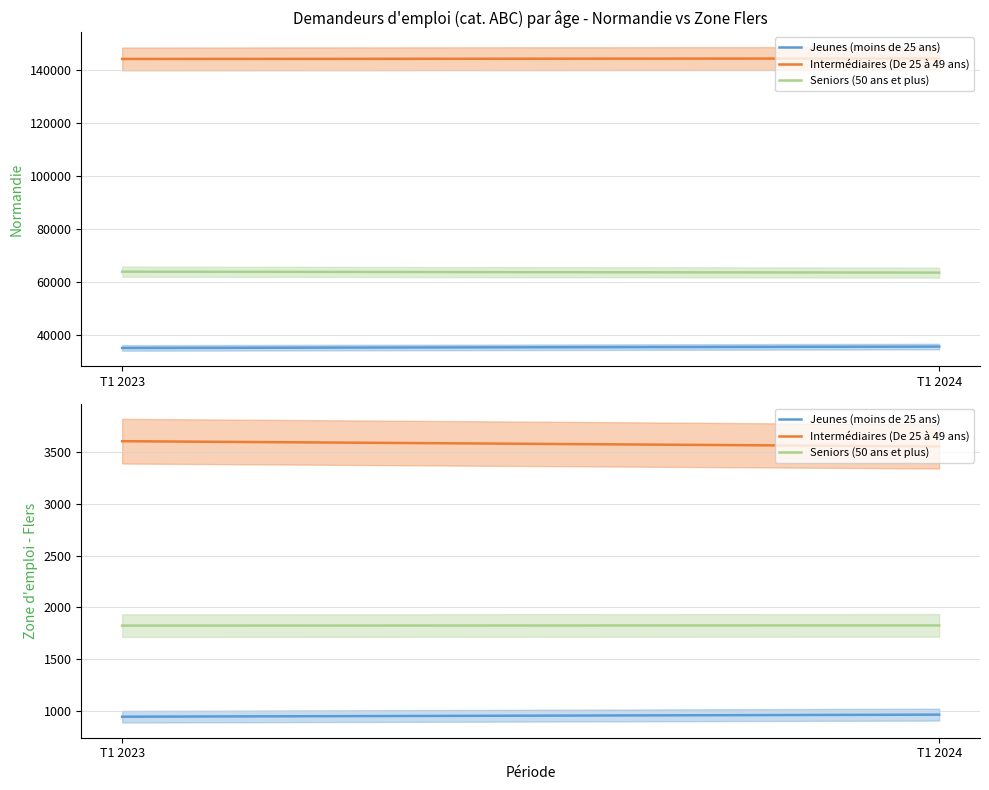

At which category is the sum across all series the highest?

T1 2023